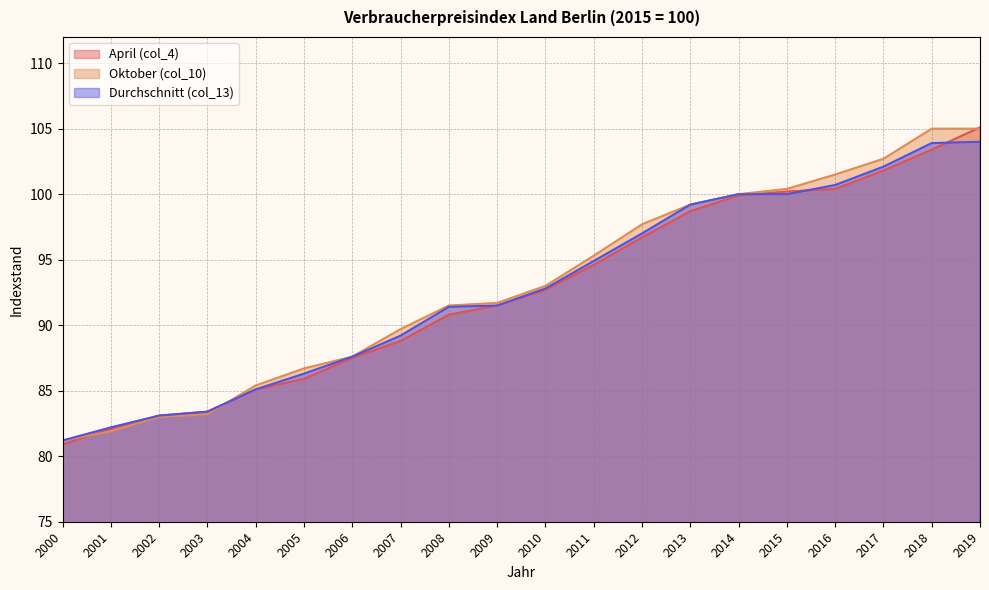

Which series has the largest total across all categories?

Oktober (col_10)